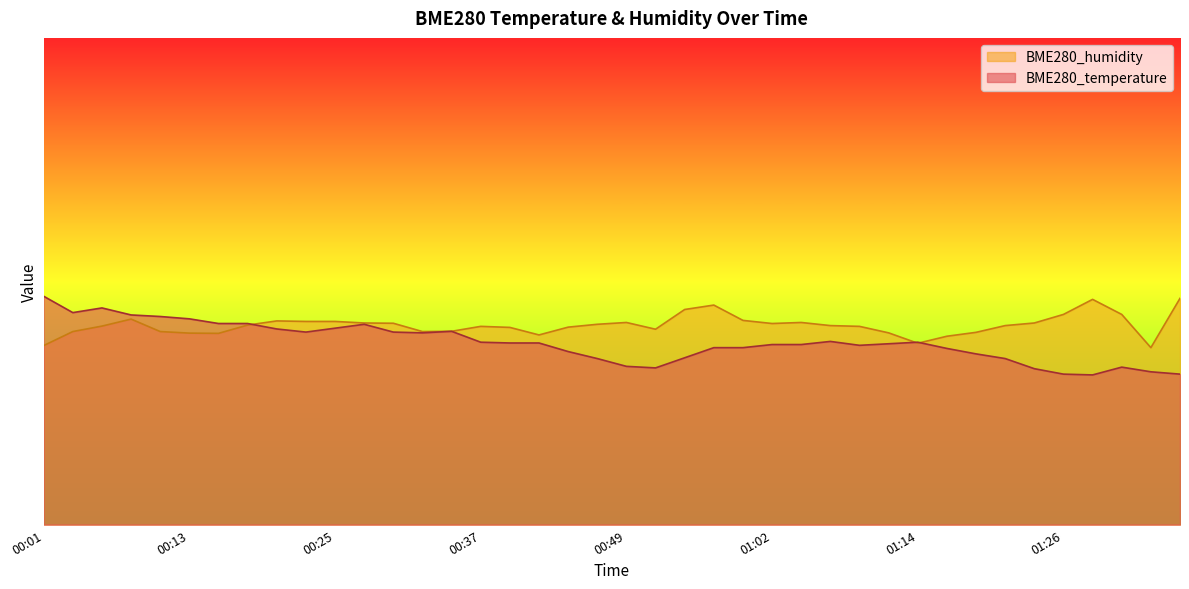

At which label is BME280_humidity closest to 41?

00:18